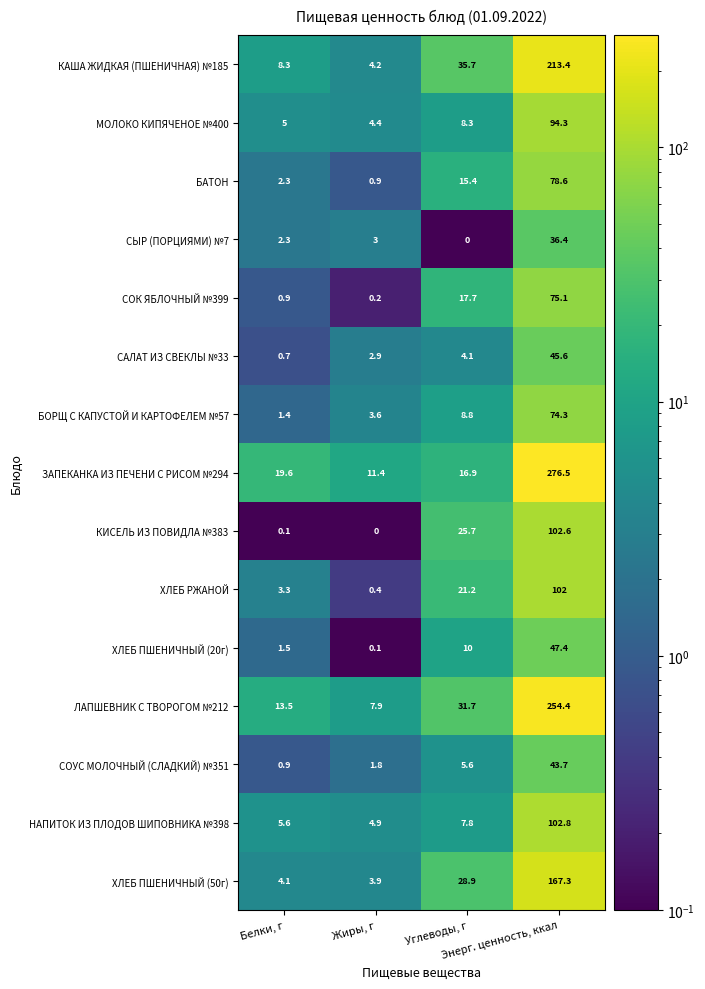

What is the greatest value displayed?

276.5